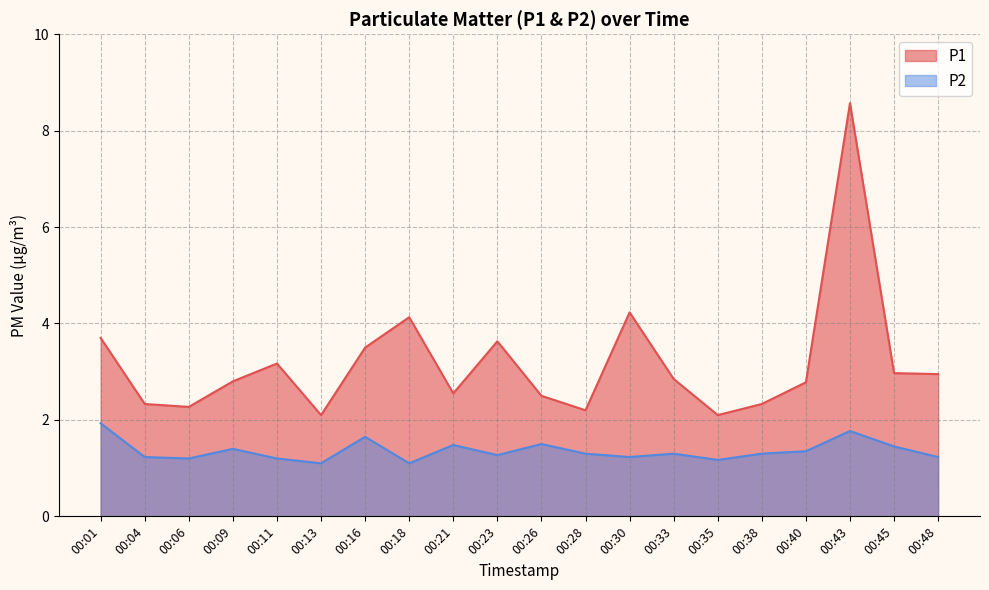

Does the chart display data point markers on the line(s)?

No